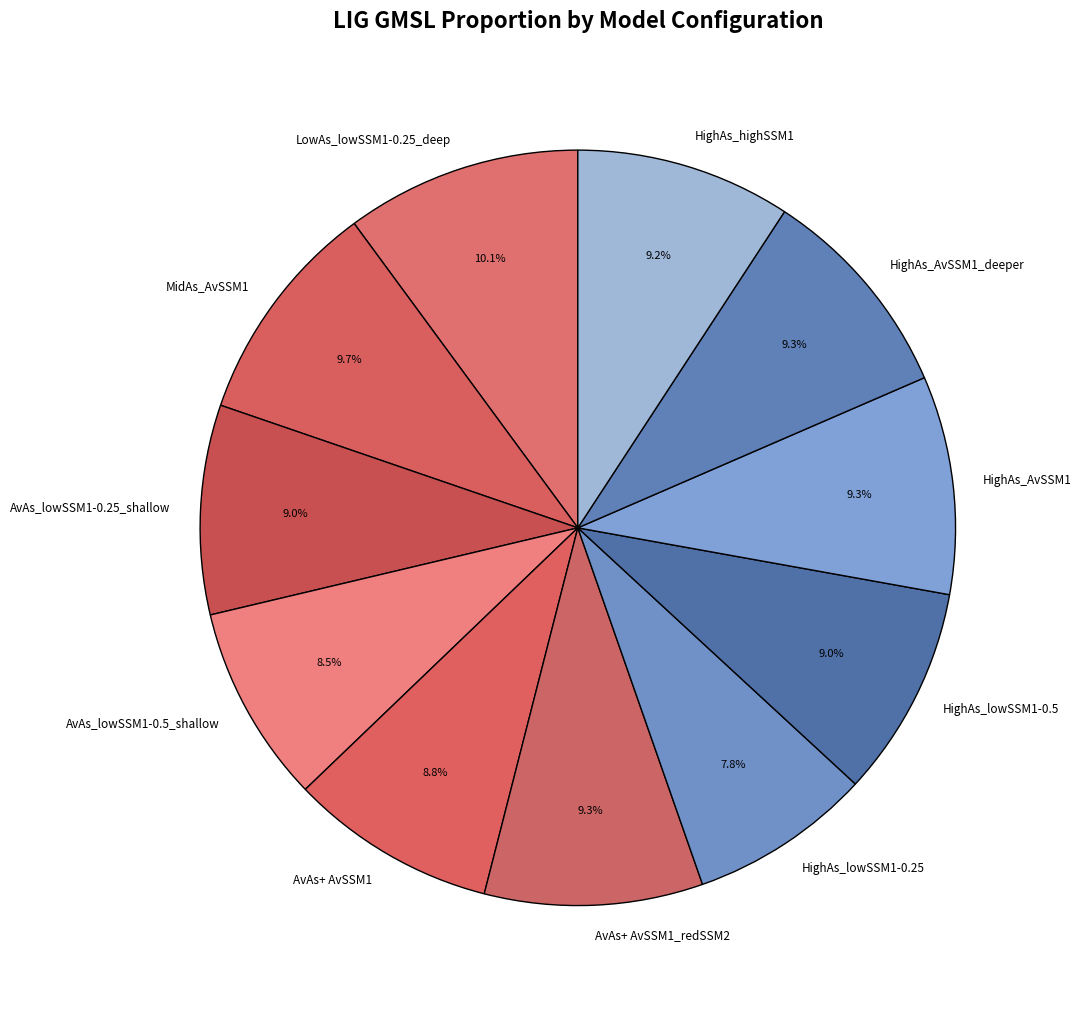

Is it true that HighAs_AvSSM1 is 1% of the pie?

False